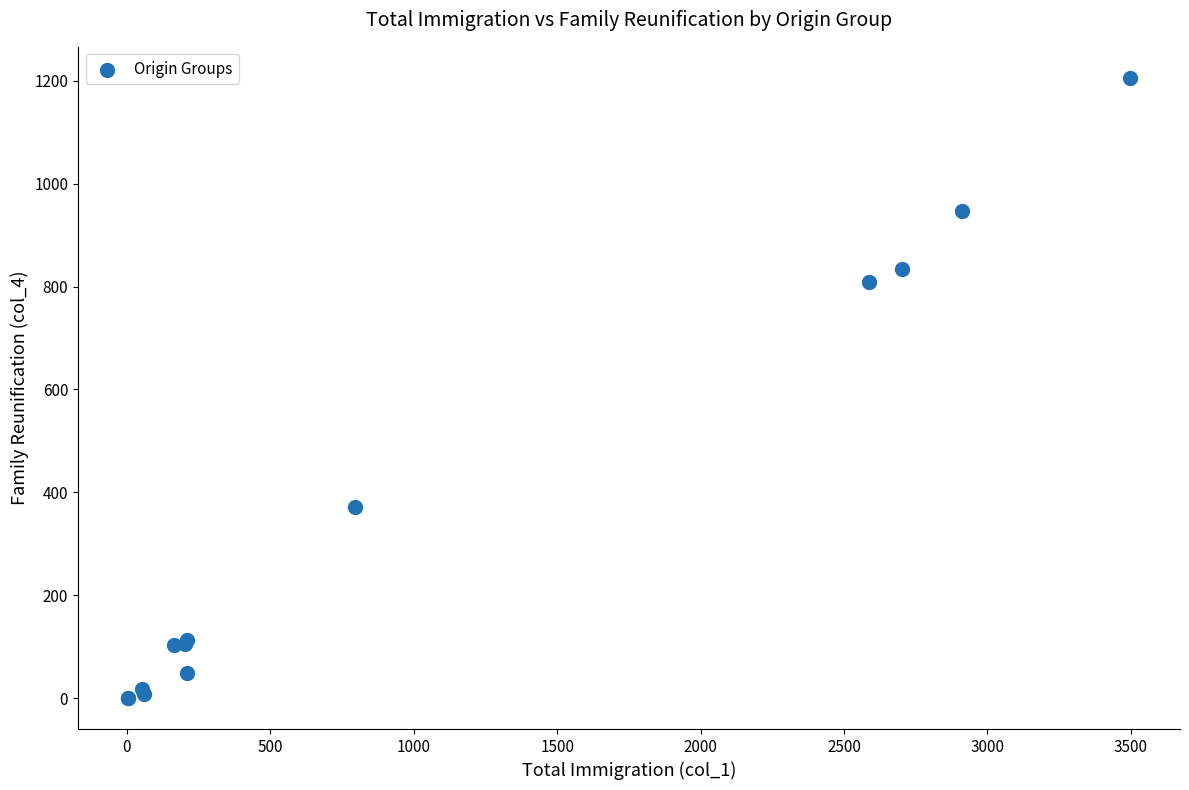

What Y value in the scatter plot is closest to 603?

809